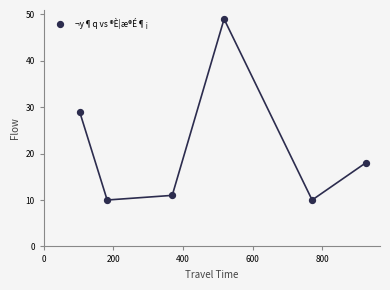

What is the average Y value?

21